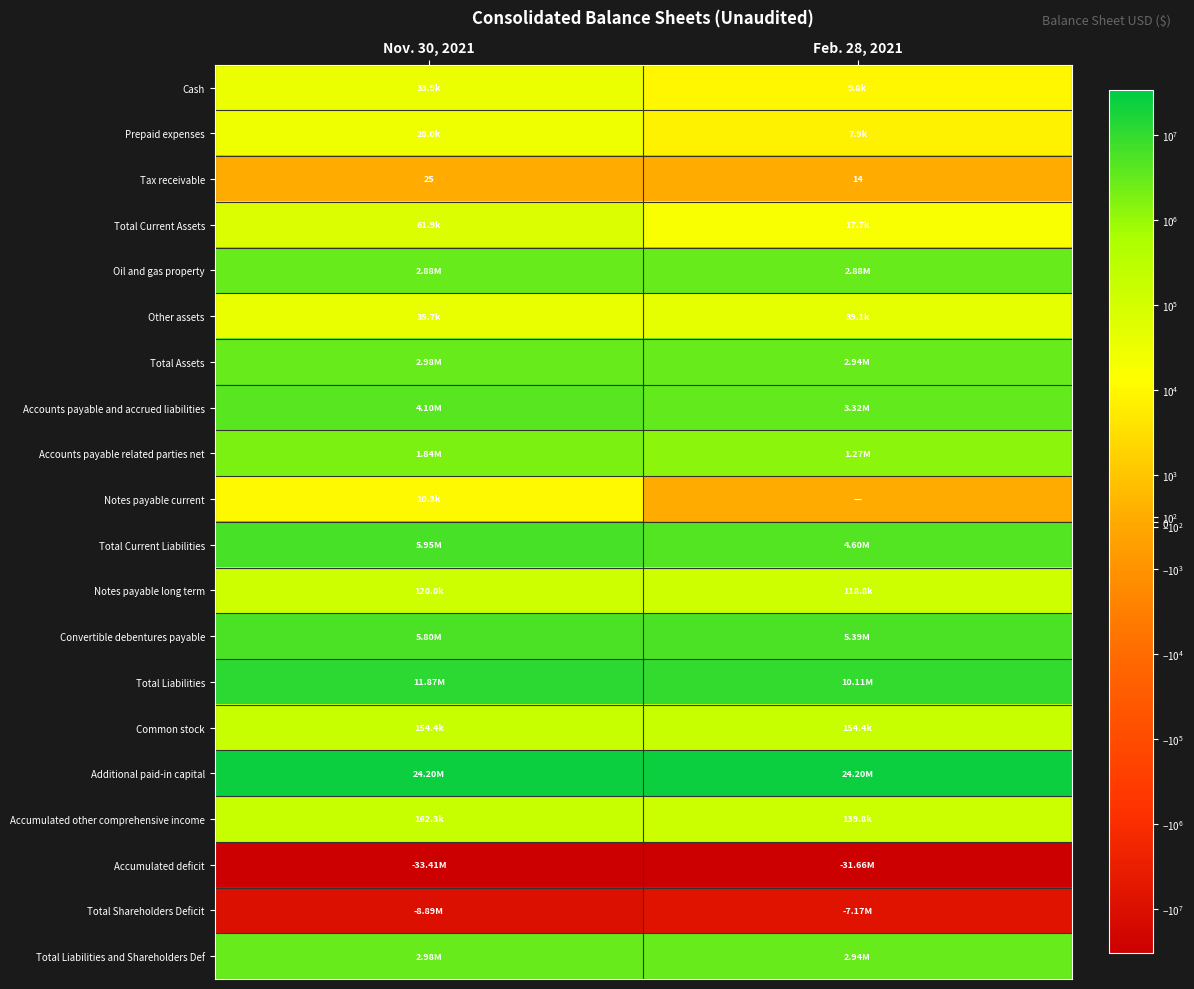

At which category does the chart reach its minimum across all series?

Nov. 30, 2021